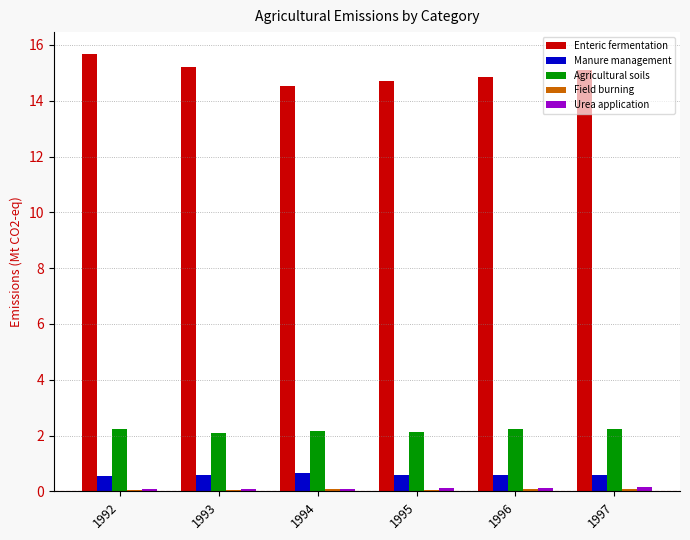

What is the average value of the Manure management series?

0.6